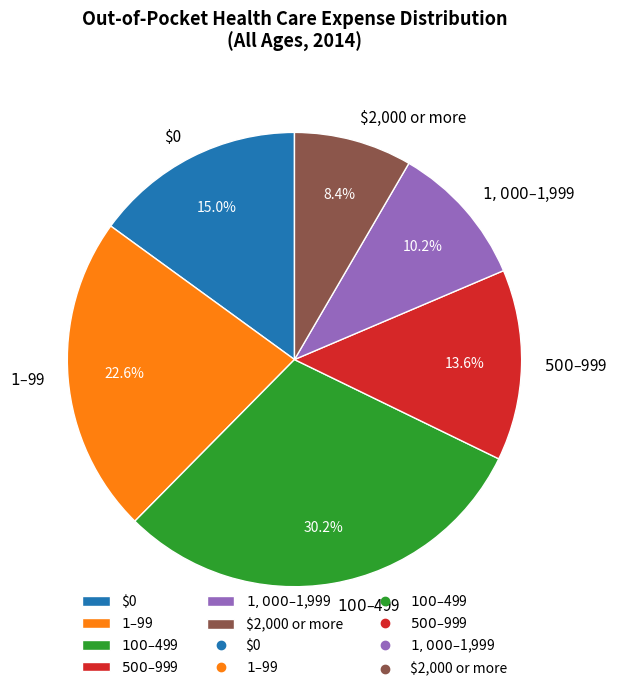

What percentage is NOT represented by $1,000–$1,999?

89.8%